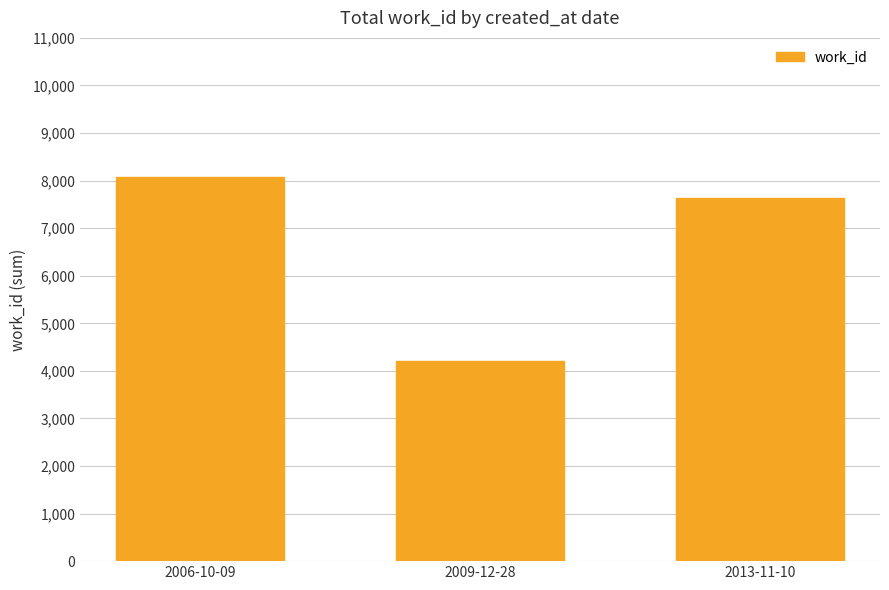

What position from the right is 2013-11-10?

1